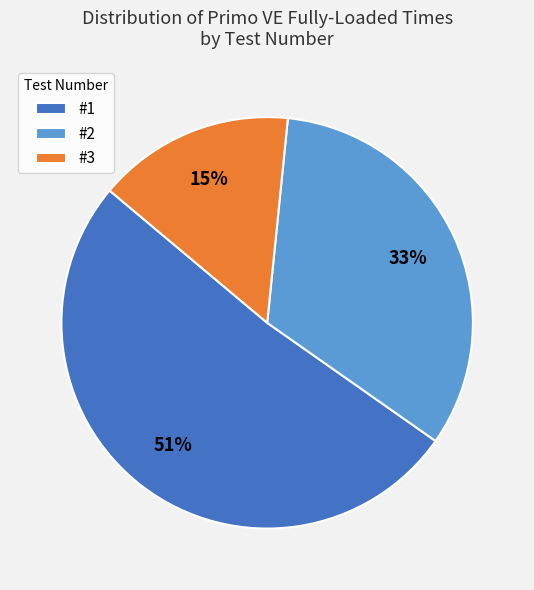

Do #1 and #2 together represent more than half of the pie?

Yes